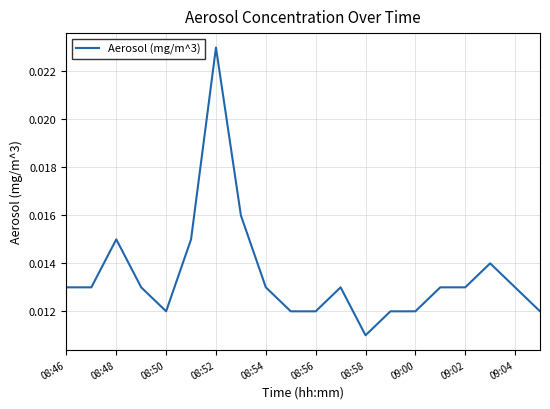

At which category does the chart reach its peak across all series?

08:52